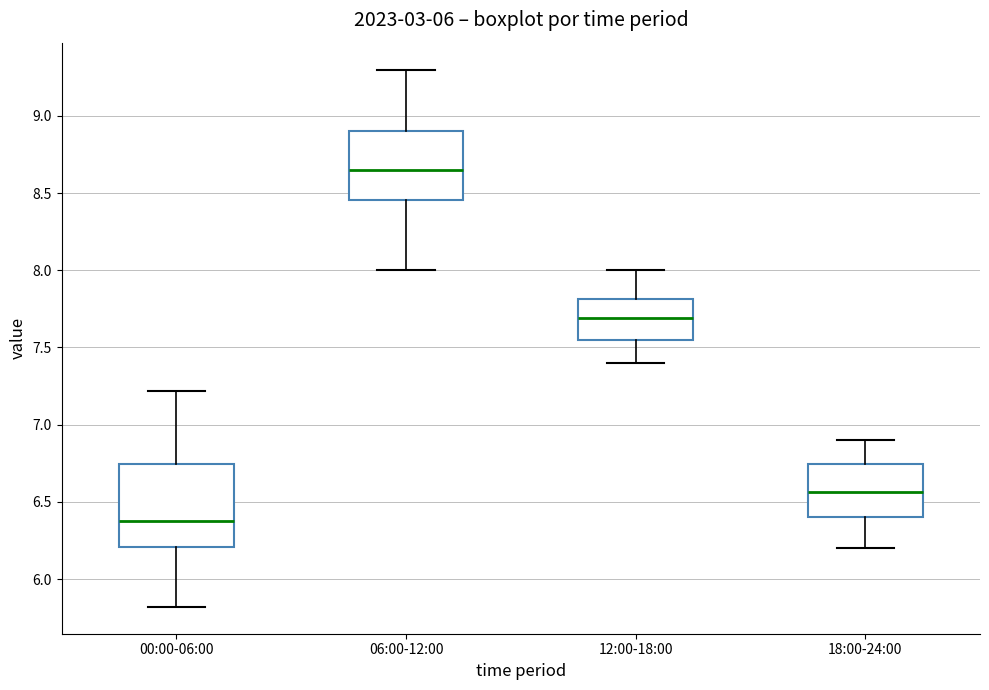

Reading left to right, transcribe this box plot: for each box, give where its median line is, the range the box spans, and where its two whiskers end, as read against the y-axis. The values are not printed on the chart, so give them approximately, as read against the axis.

00:00-06:00: median 6.40, box 6.20 to 6.75, whiskers 5.80 to 7.20
06:00-12:00: median 8.65, box 8.45 to 8.90, whiskers 8.00 to 9.30
12:00-18:00: median 7.70, box 7.55 to 7.80, whiskers 7.40 to 8.00
18:00-24:00: median 6.55, box 6.40 to 6.75, whiskers 6.20 to 6.90